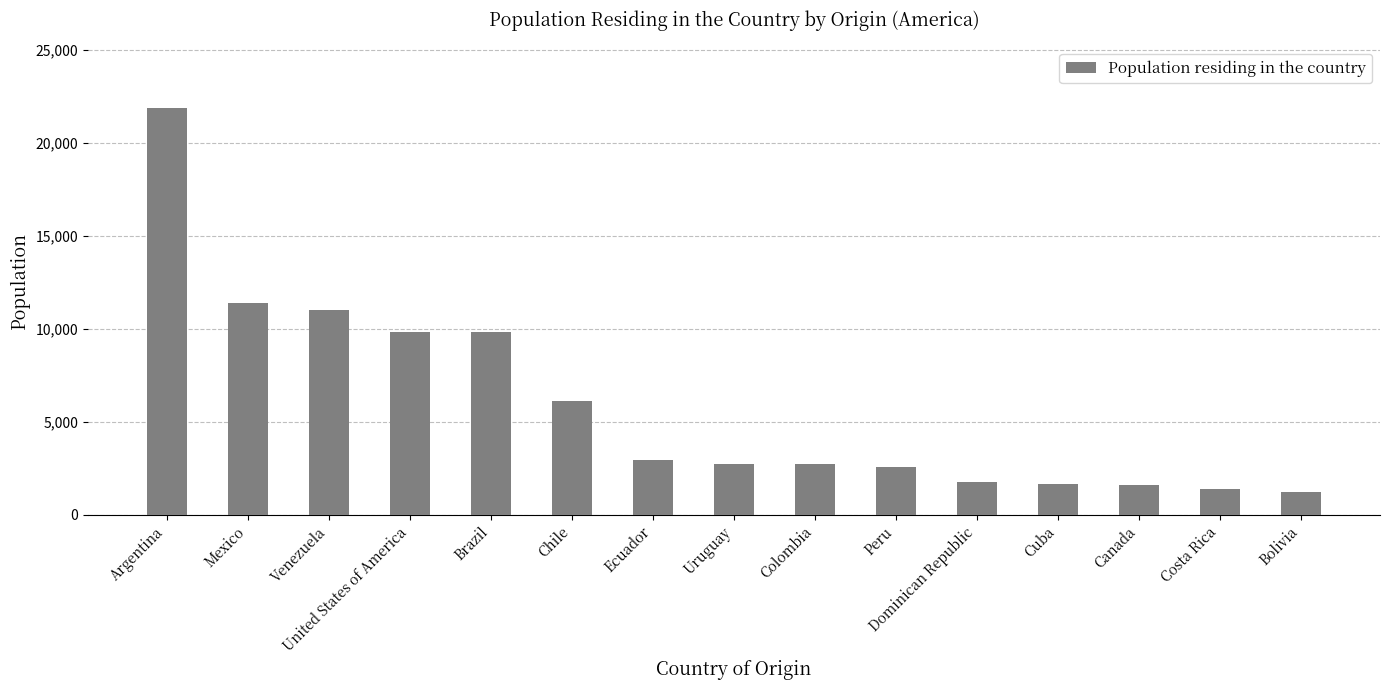

Where does the data first go above 2747?

Argentina